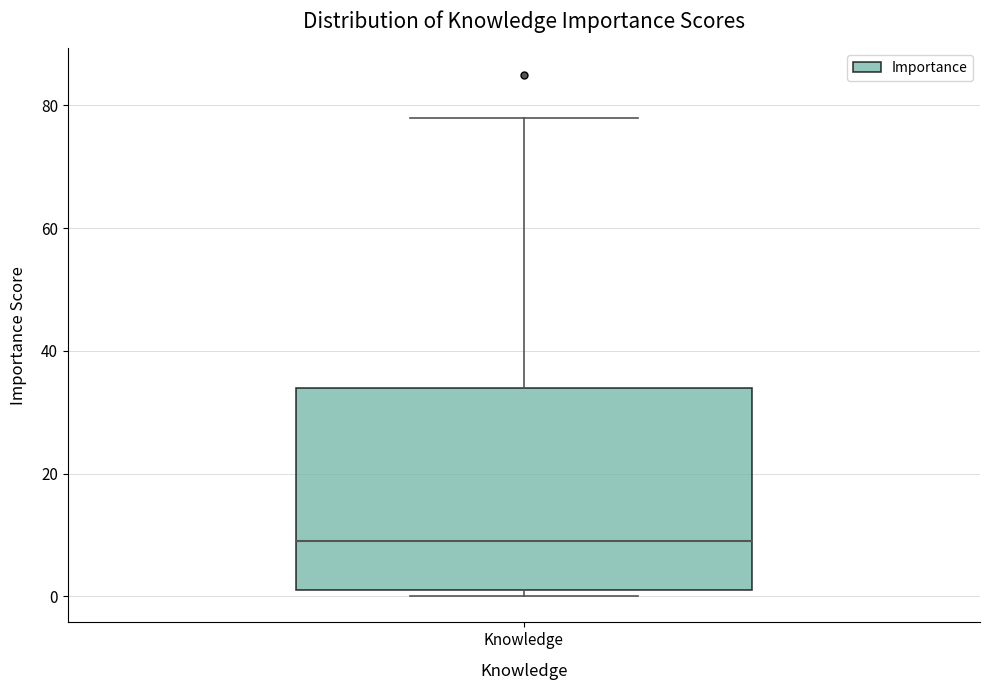

Where is the lower edge of the box for Knowledge on the y-axis? The values are not printed on the chart, so give them approximately, as read against the axis.

2